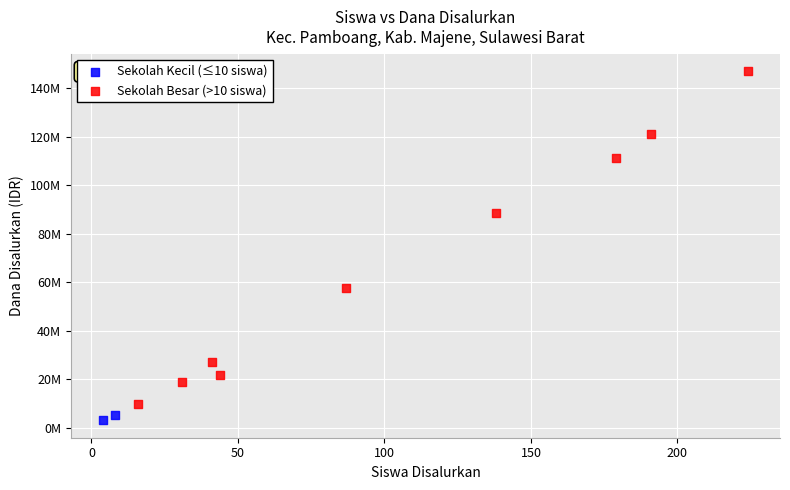

What are all the series names shown in the legend?

Sekolah Kecil (≤10 siswa), Sekolah Besar (>10 siswa)